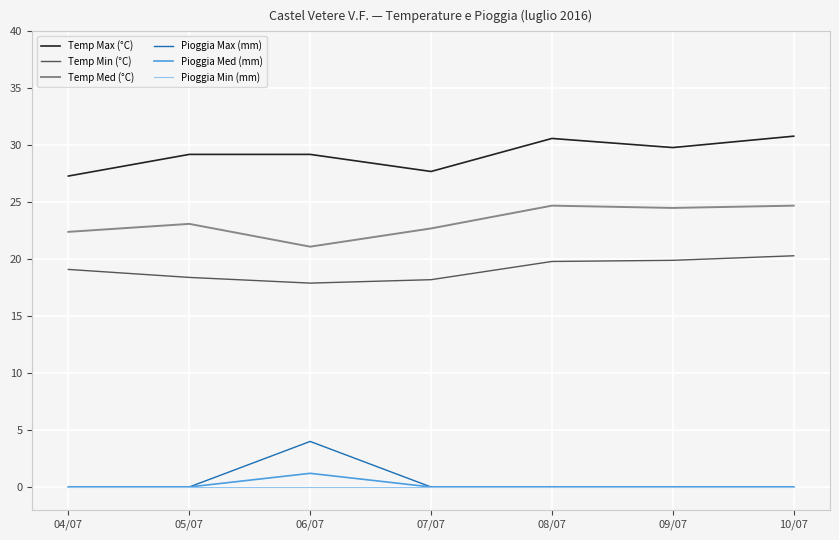

What is the sum of the Temp Min (°C) values at 06/07 and 08/07?

37.7